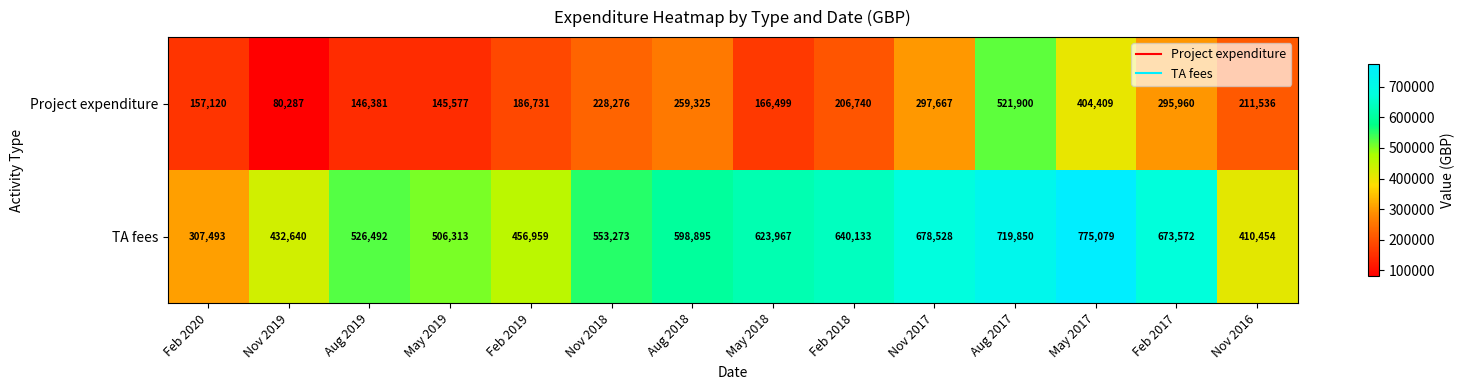

List the series in order of their peak value, lowest first.

Project expenditure, TA fees